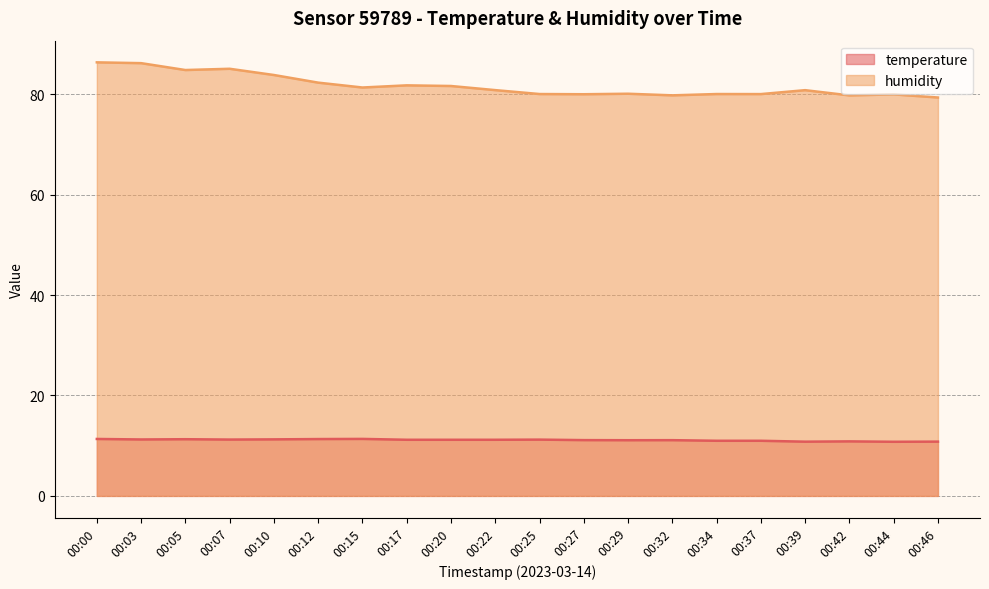

Rank the series by their average value, from highest to lowest.

humidity, temperature